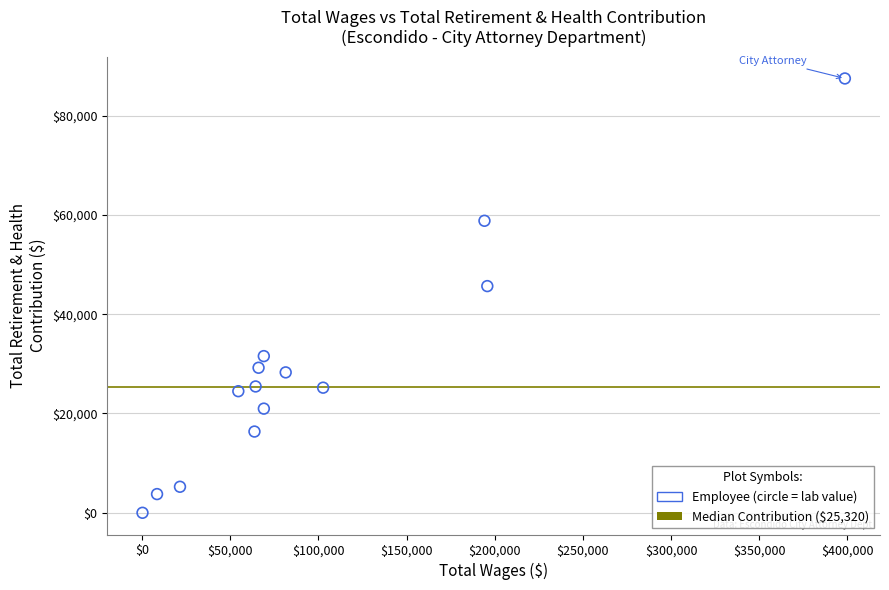

What is the range of Y values (max minus min)?

87471